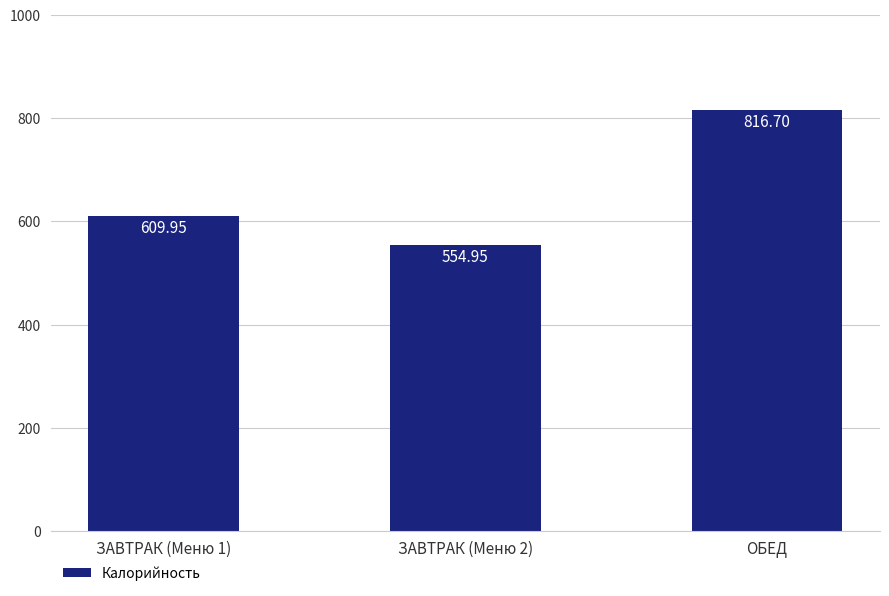

What is the ratio of the value at ЗАВТРАК (Меню 2) to the value at ЗАВТРАК (Меню 1)?

0.9